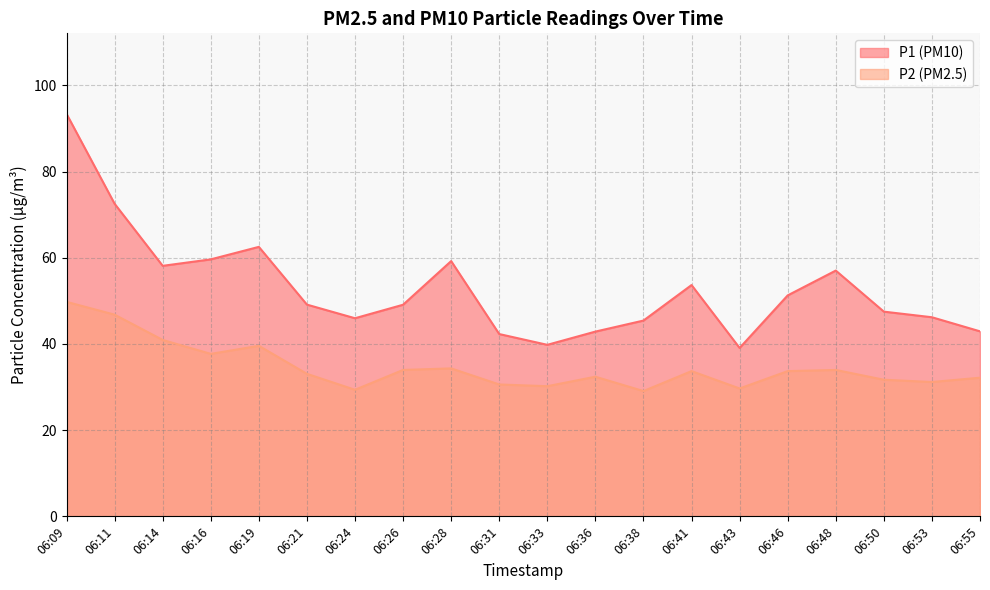

Rank the series by their average value, from highest to lowest.

P1 (PM10), P2 (PM2.5)